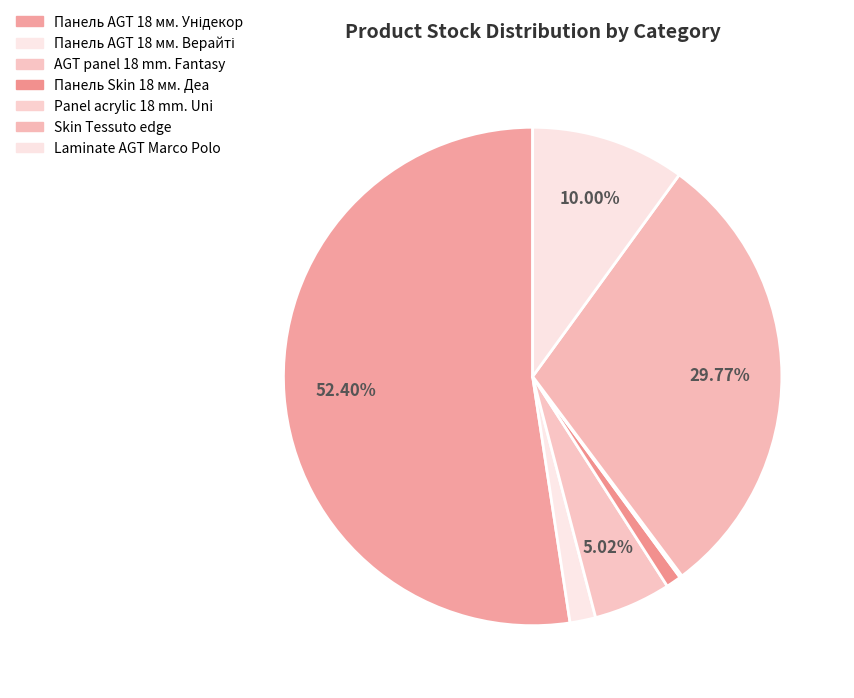

What is the change in value from Панель Skin 18 мм. Деа to Skin Tessuto edge?

+767